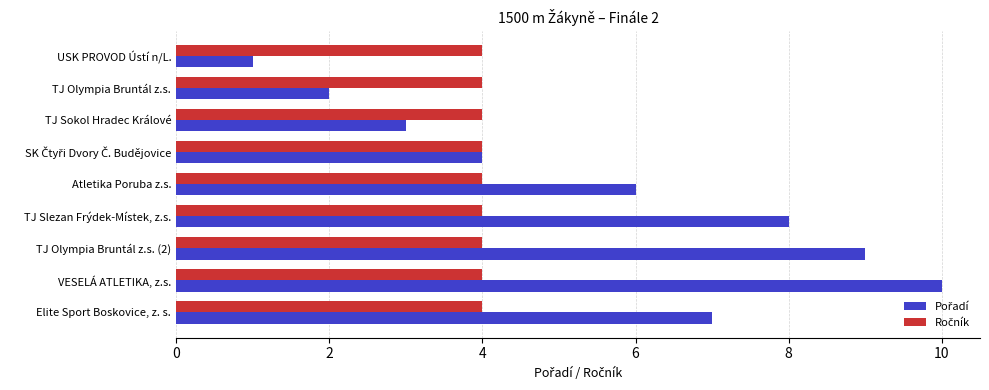

Which category has the lowest value across all series?

USK PROVOD Ústí n/L.